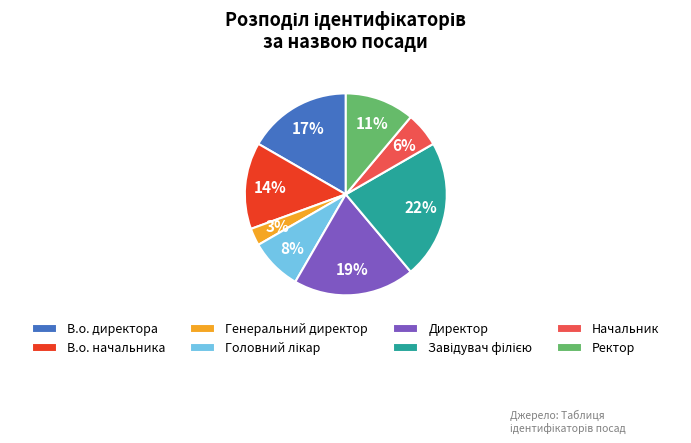

Is the sum of Генеральний директор and В.о. директора greater than half?

No